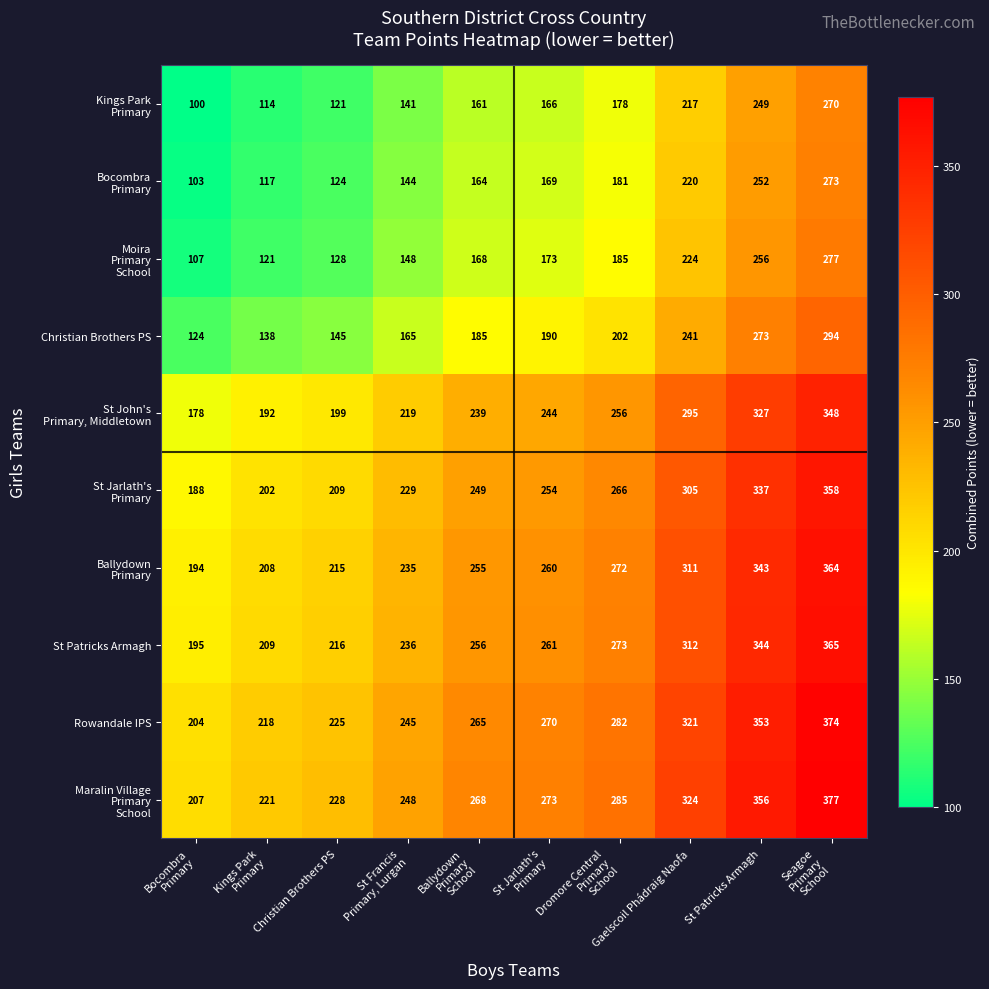

What is the minimum value shown in the chart?

100